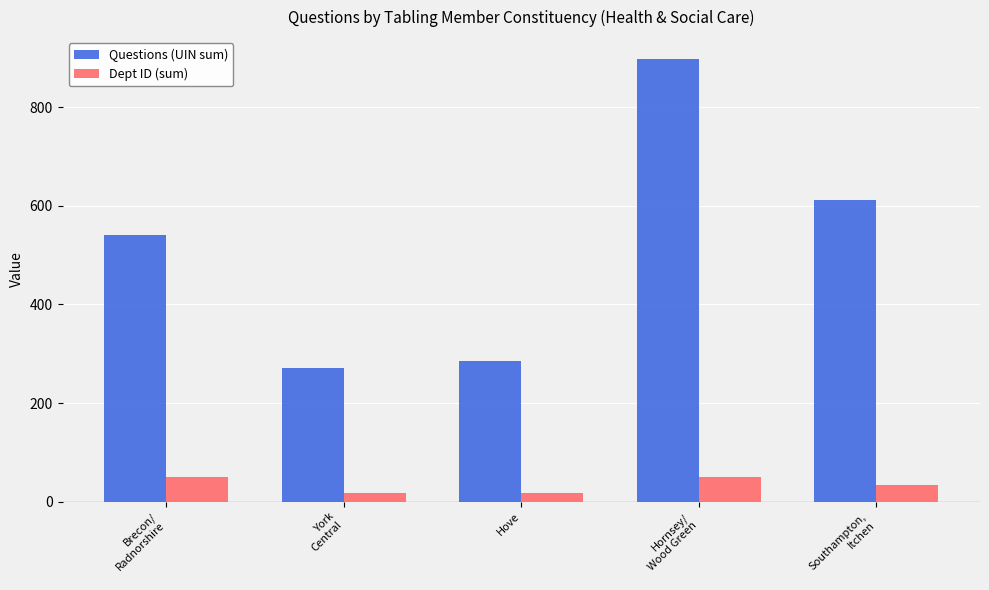

Rank the series by their average value, from lowest to highest.

Dept ID (sum), Questions (UIN sum)